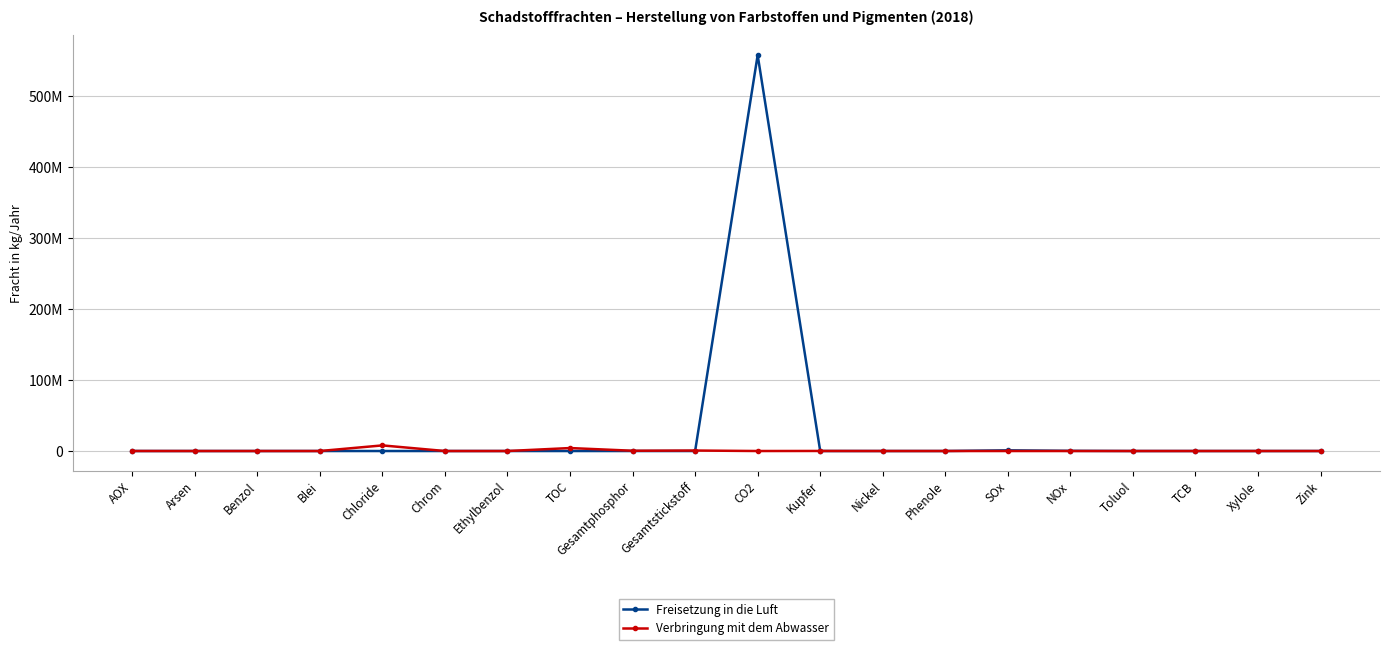

Which series has the largest range (max minus min)?

Freisetzung in die Luft